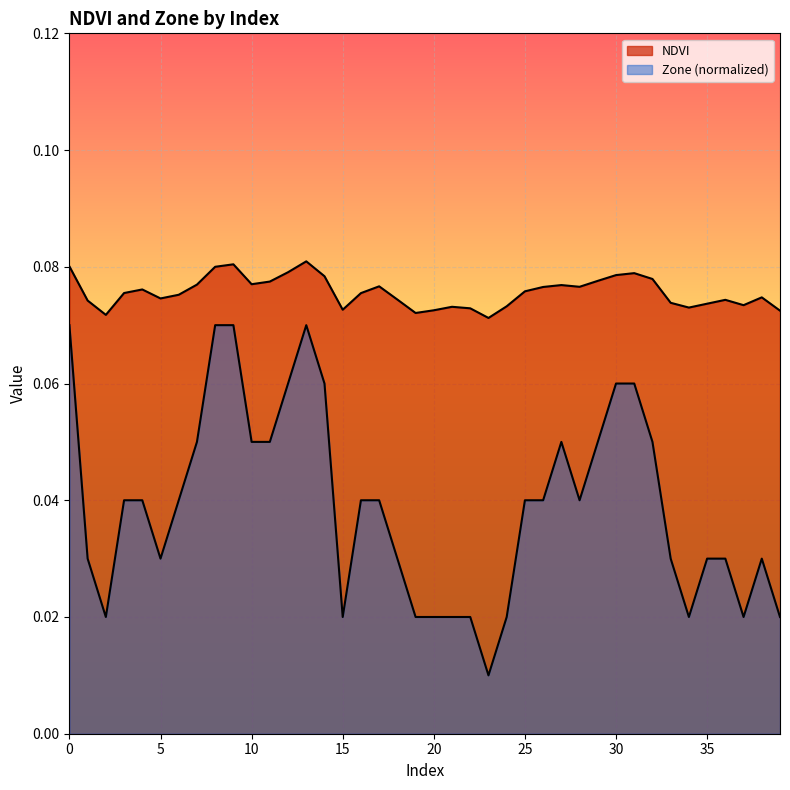

How many lines are shown in the chart?

2